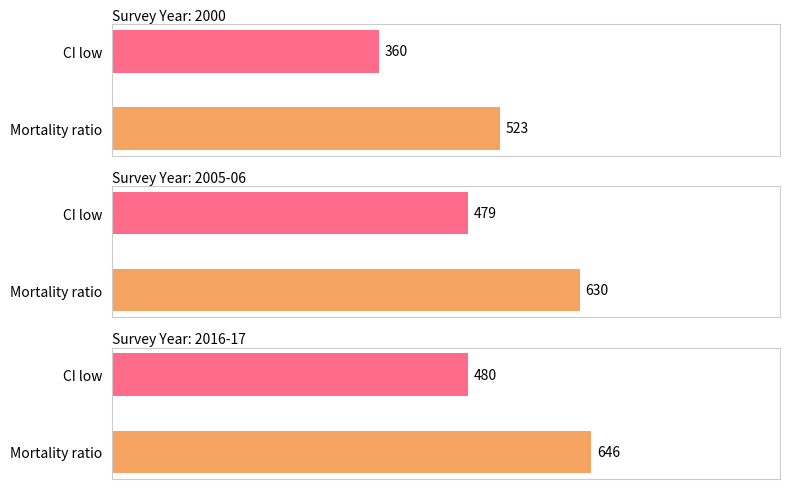

How many groups of bars are there?

2